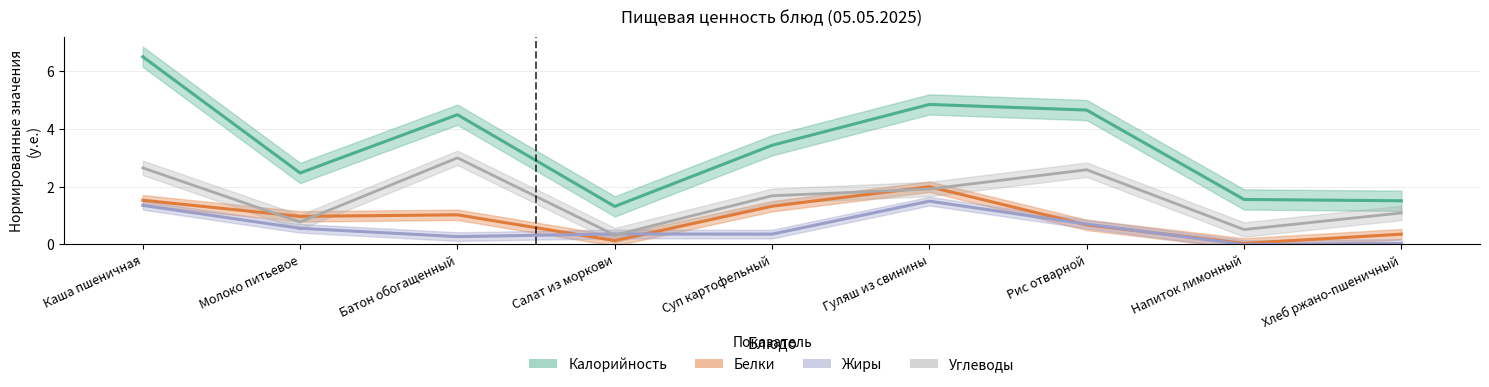

Does the chart display data point markers on the line(s)?

No